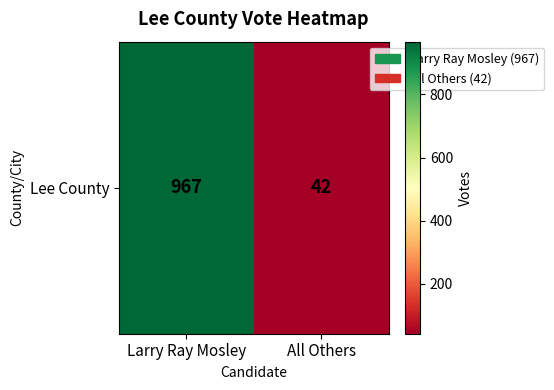

How many distinct data groups are displayed?

1